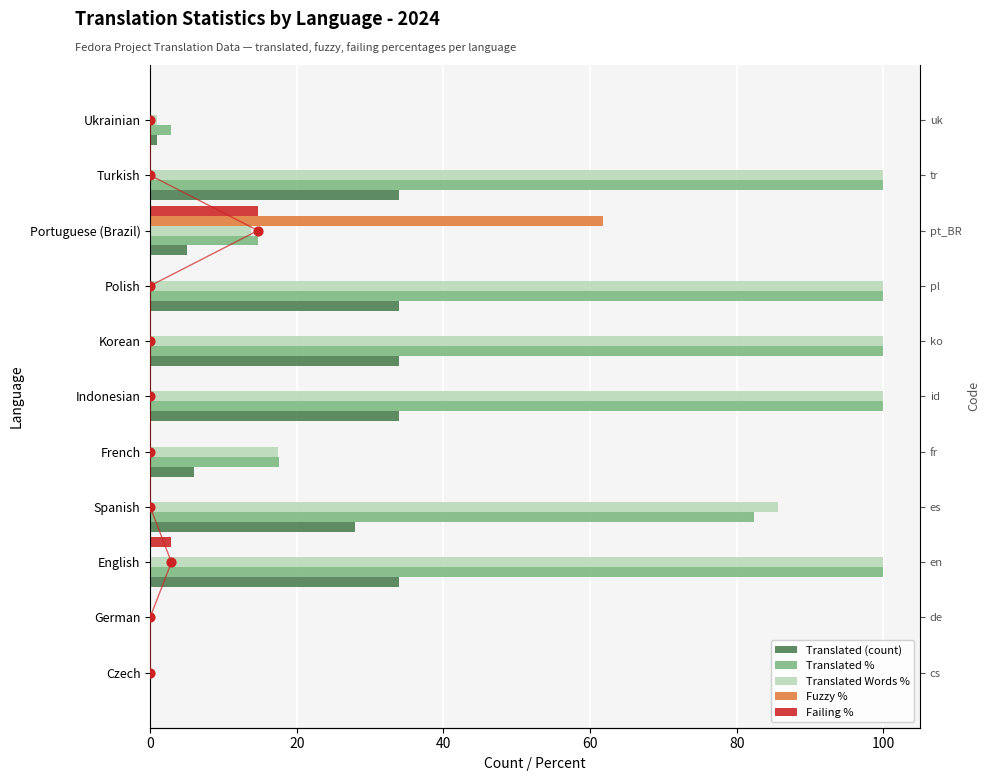

Which series has the largest total across all categories?

Translated Words %